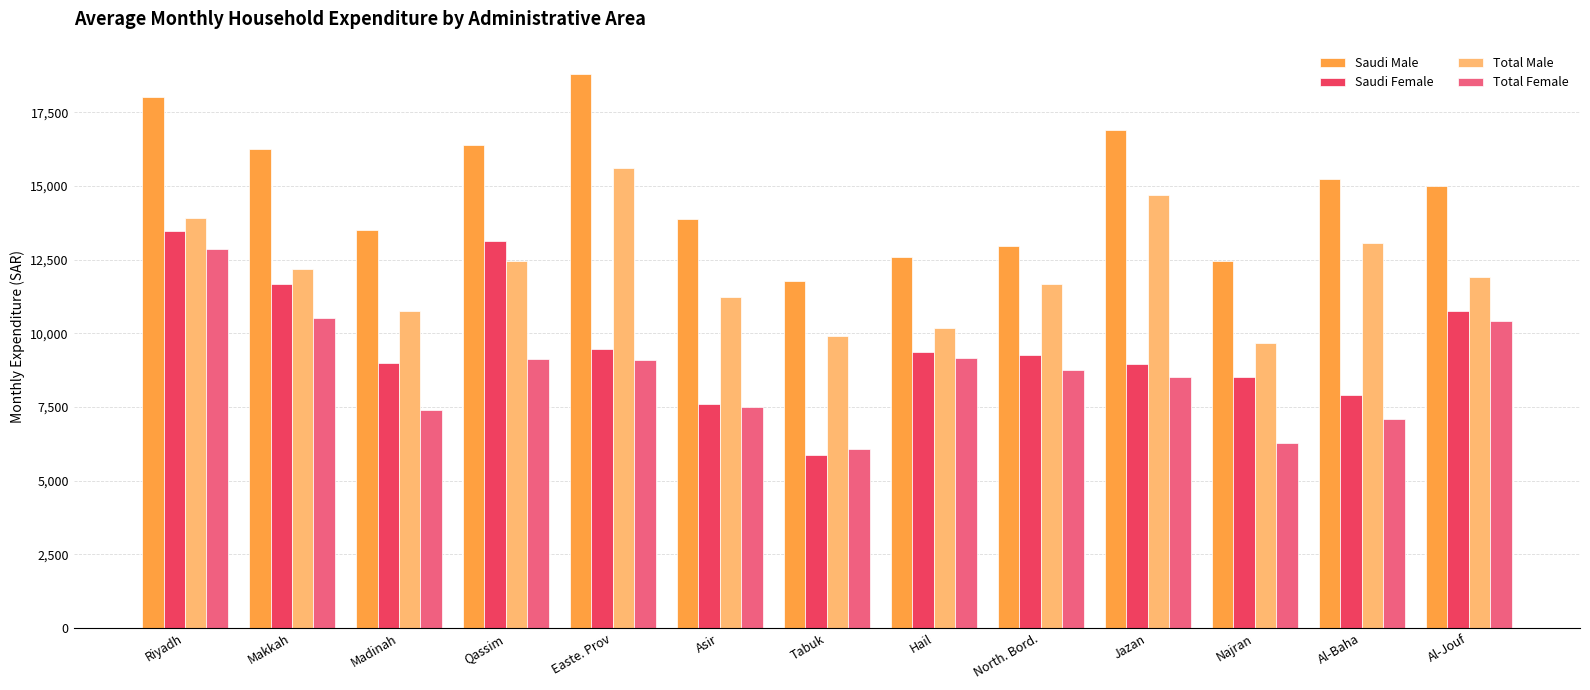

What is the value of the Saudi Male bar at the 7th from the left?

11762.8